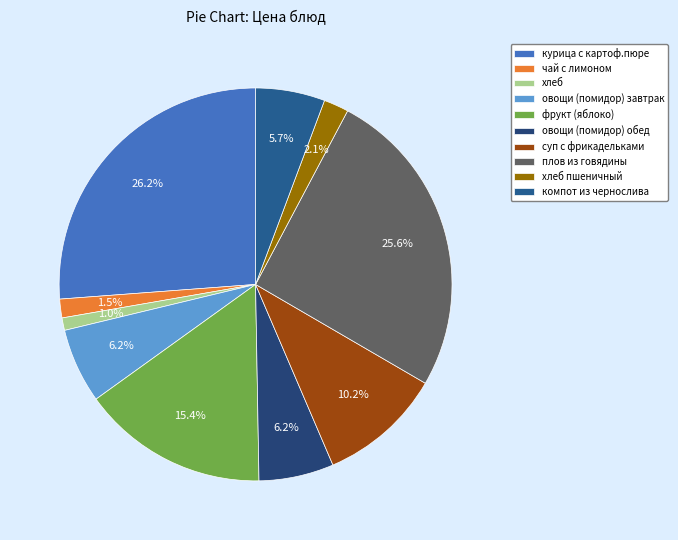

What percentage is NOT represented by суп с фрикадельками?

89.8%